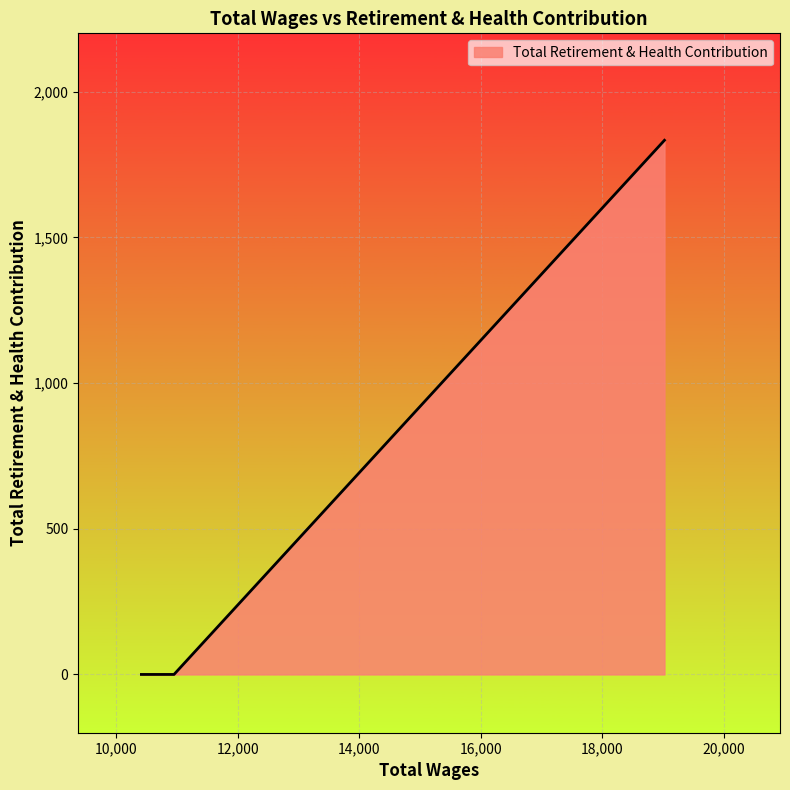

What is the greatest value displayed?

1833